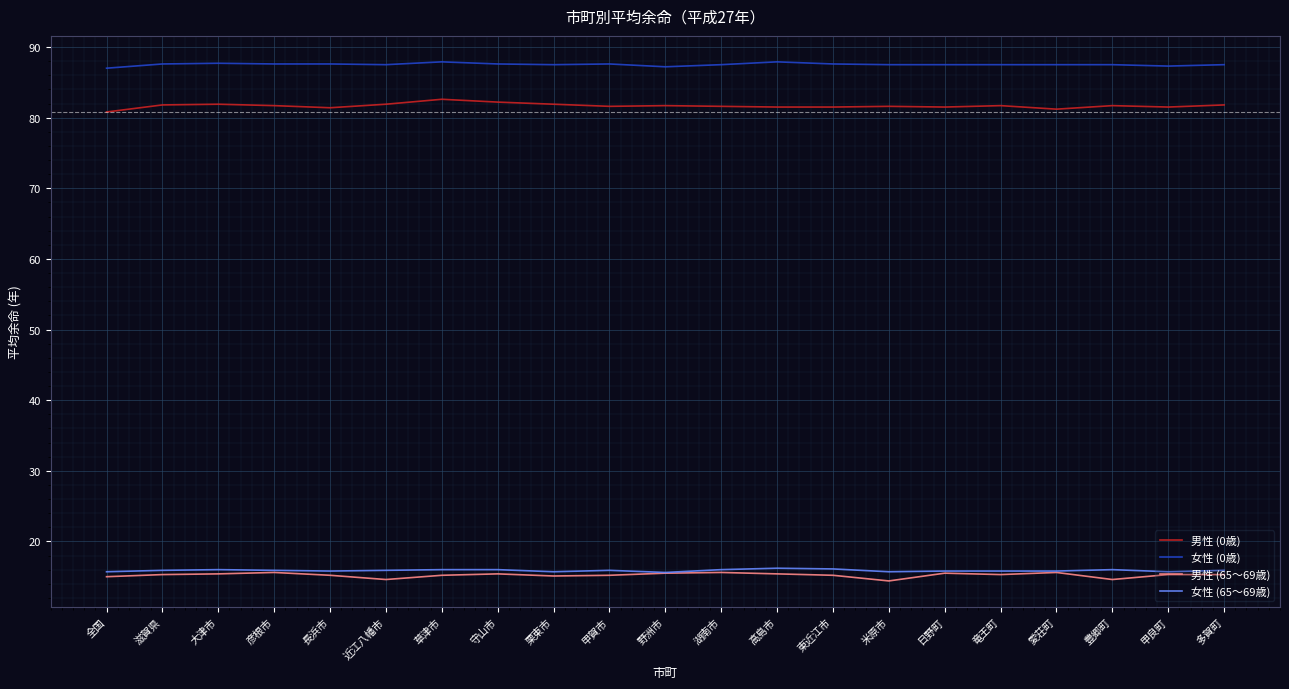

What position from the left is 近江八幡市?

6